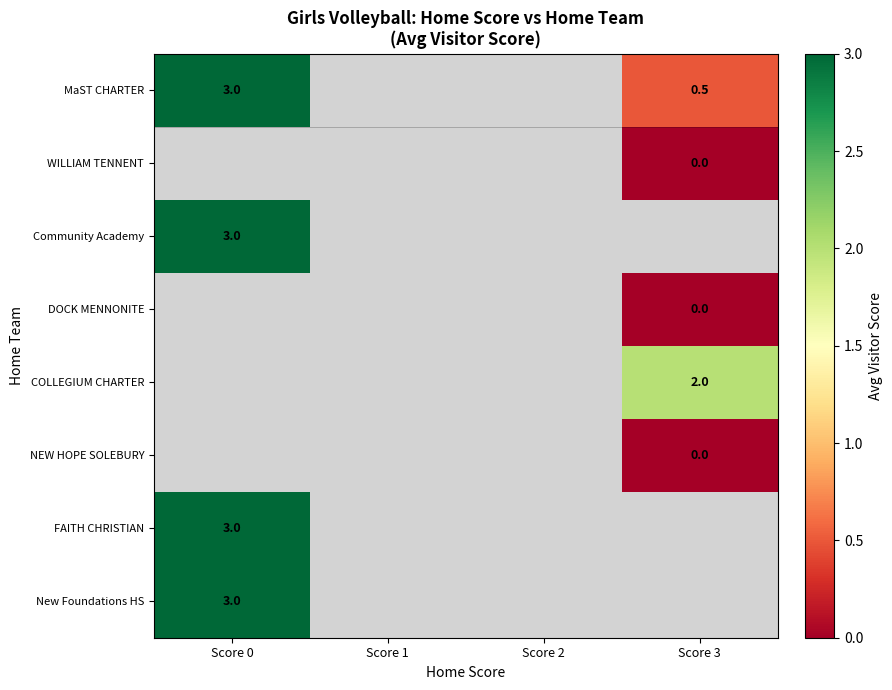

Is it true that FAITH CHRISTIAN equals 3.0 at Score 0?

True